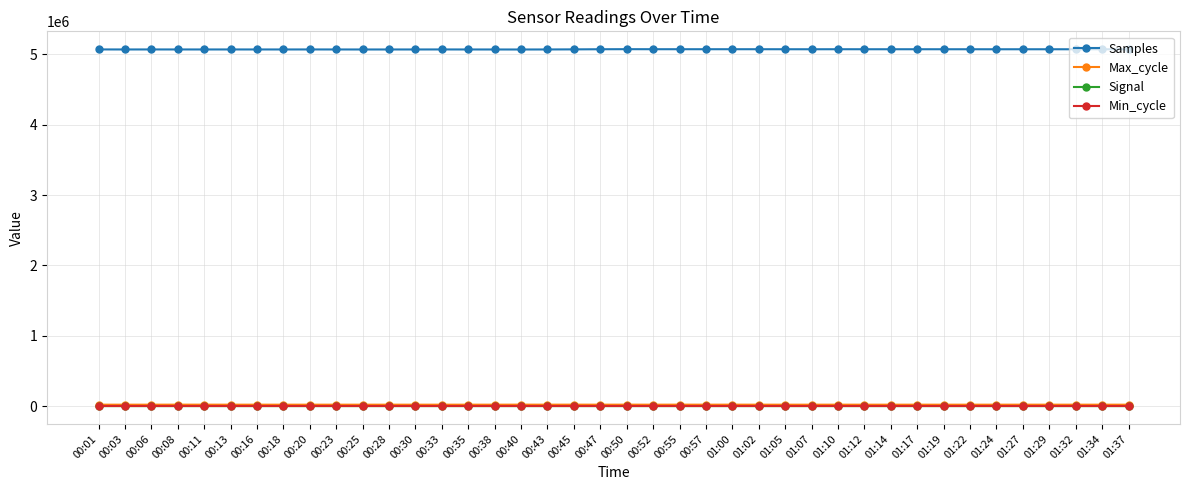

True or false: Max_cycle and Samples intersect in this chart.

False